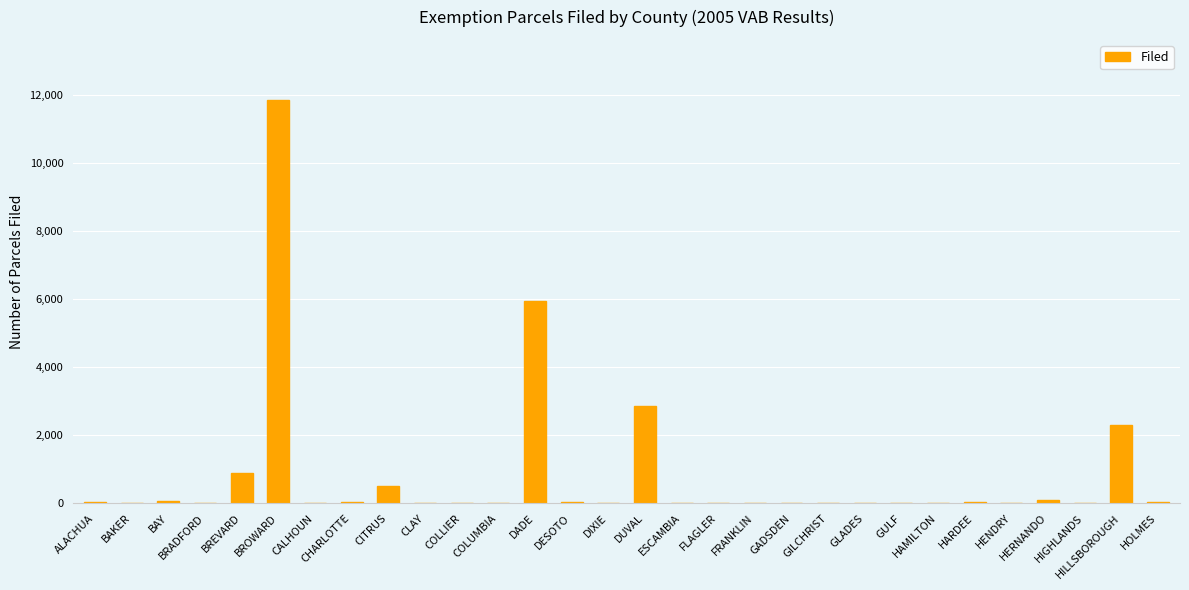

What is the change in value from BAKER to HILLSBOROUGH?

+2313